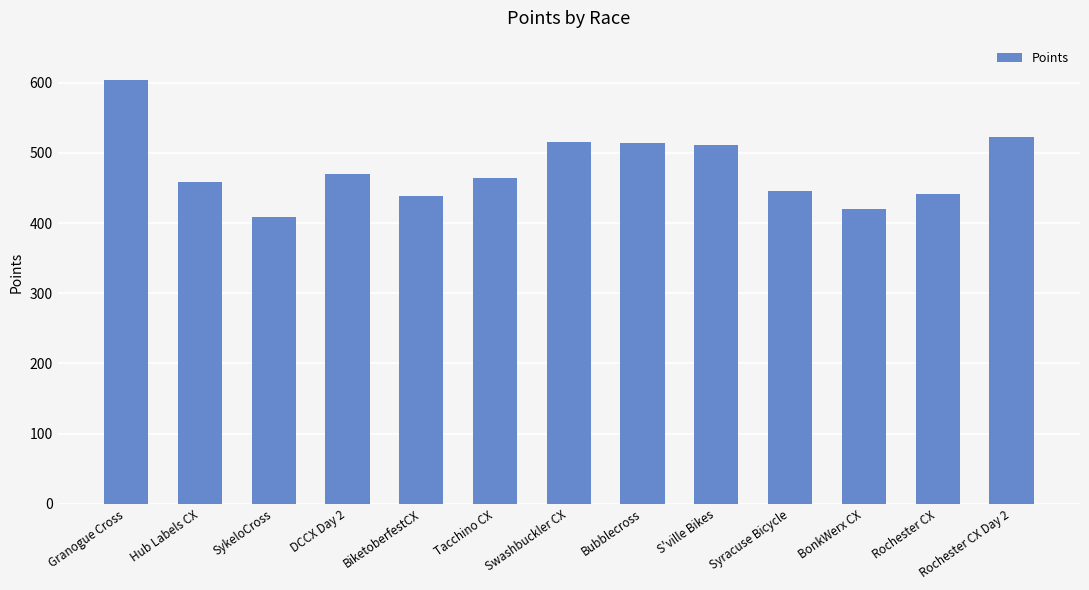

Where does the data first go above 464?

Granogue Cross